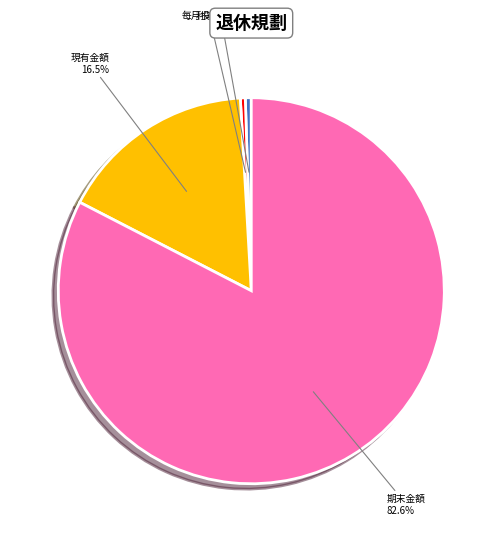

Is there a majority slice in this chart?

Yes